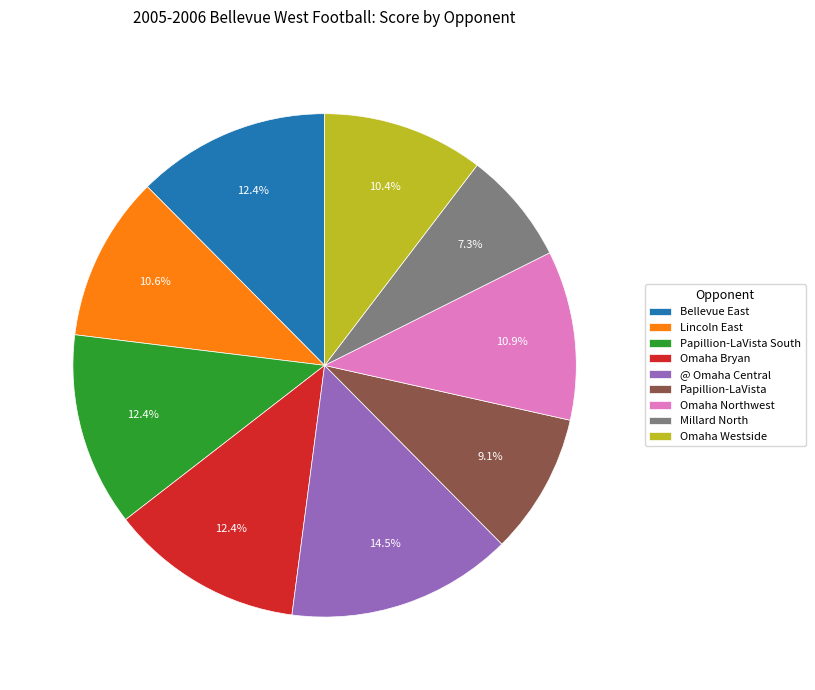

Is Millard North the majority of the pie?

No